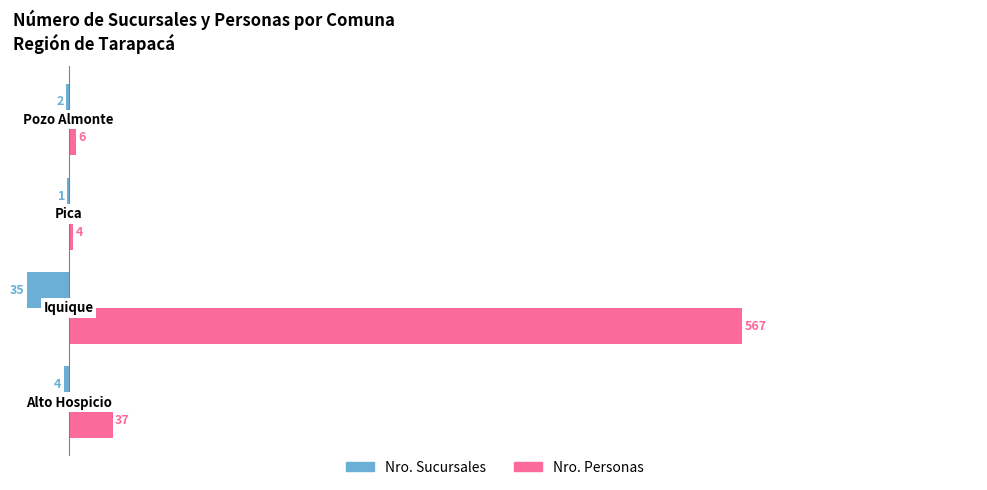

What is the value of the Nro. Sucursales bar at the 2nd from the left?

35